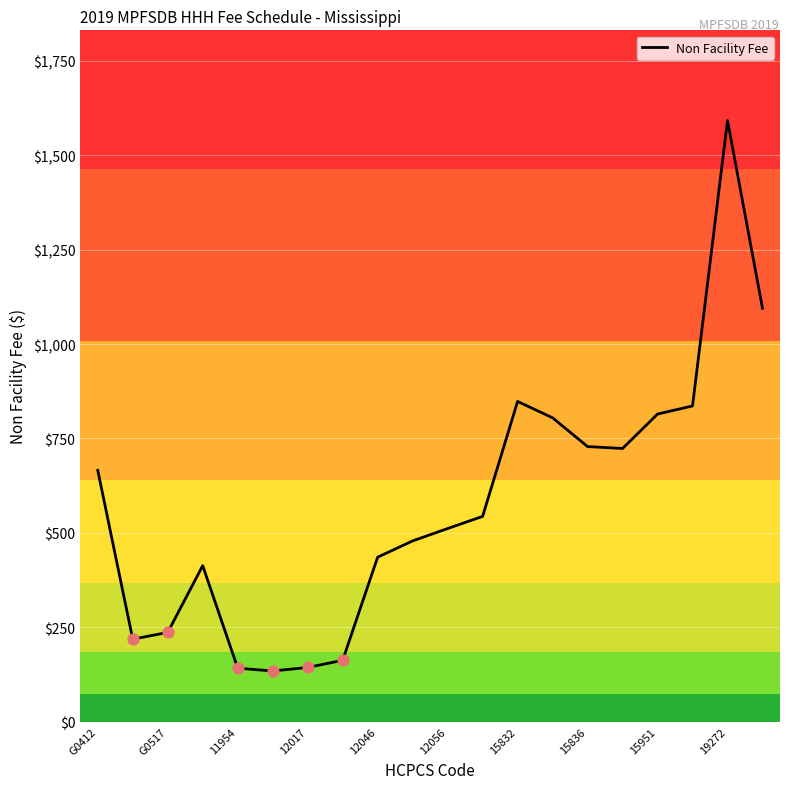

What is the smallest value displayed?

133.9